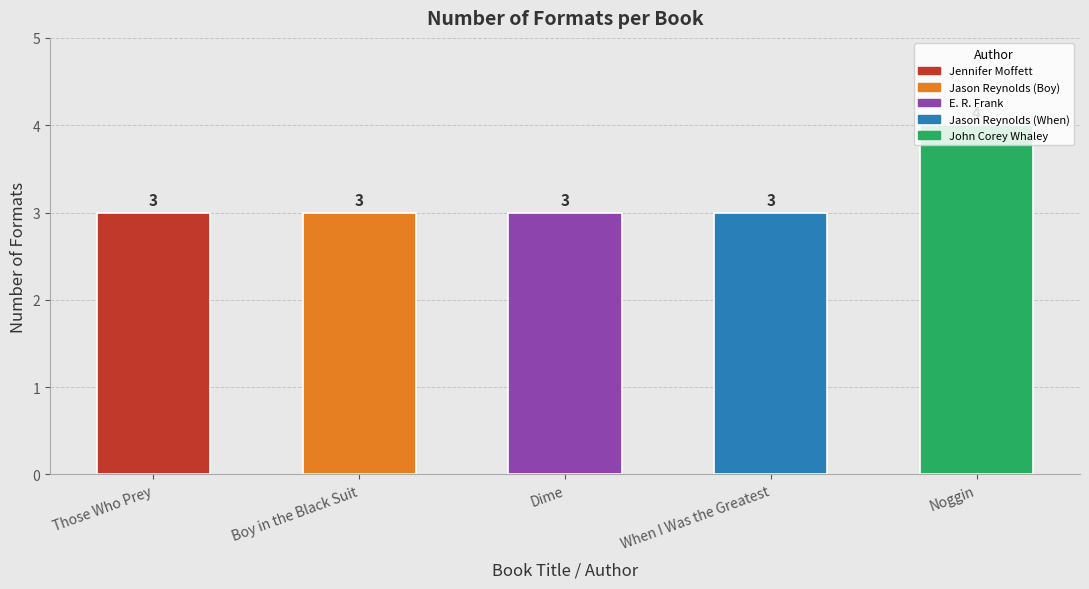

What position from the right is Boy in the Black Suit?

4